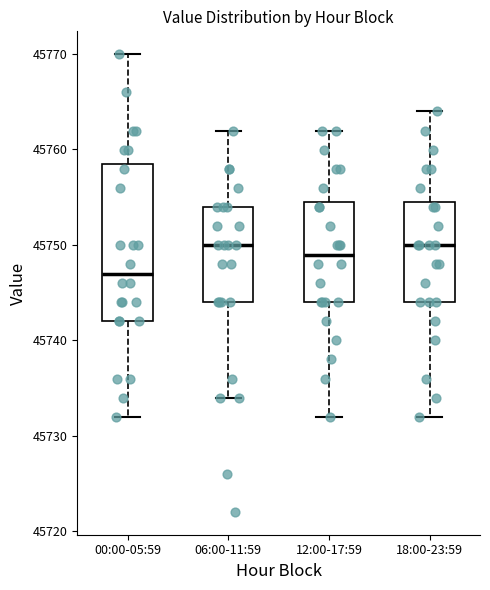

Where does the upper whisker of the box for 18:00-23:59 end on the y-axis? The values are not printed on the chart, so give them approximately, as read against the axis.

45764